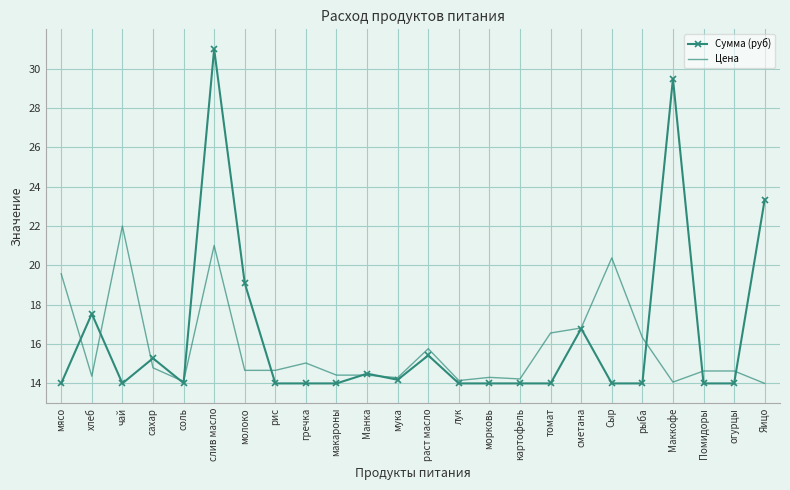

What is the spread (max minus min) of values at рис?

0.7